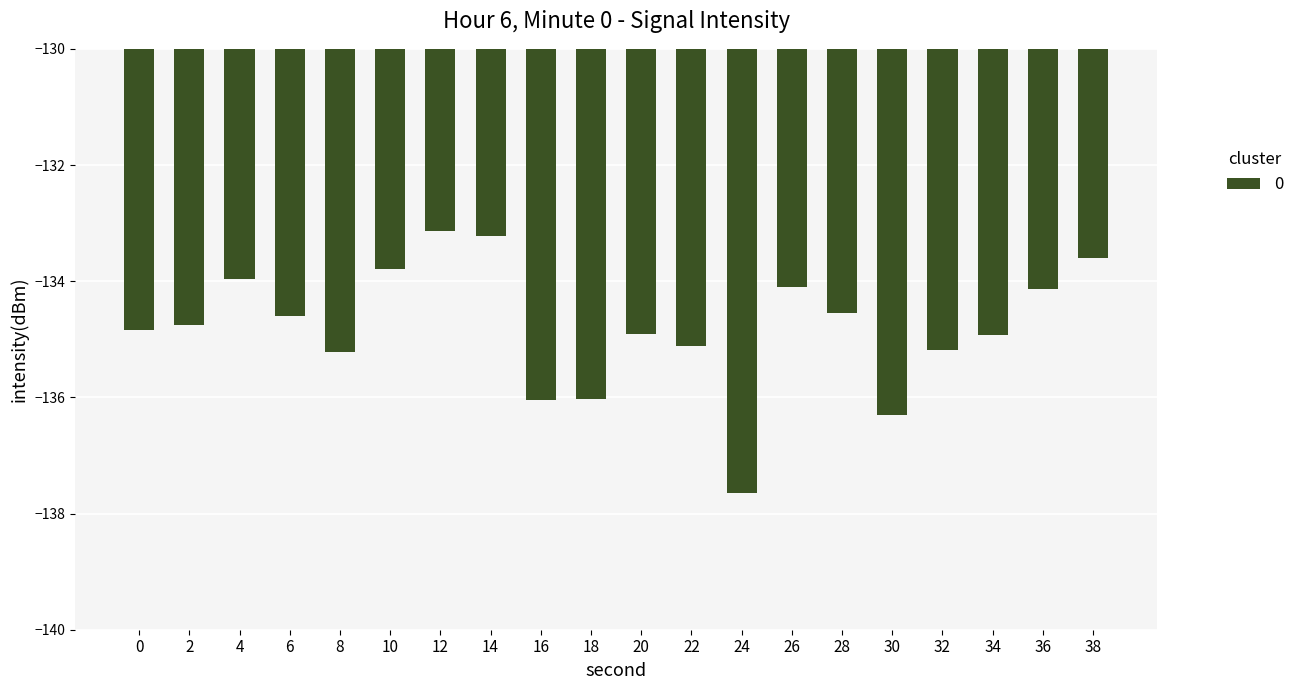

Between 20 and 22, which is larger?

20